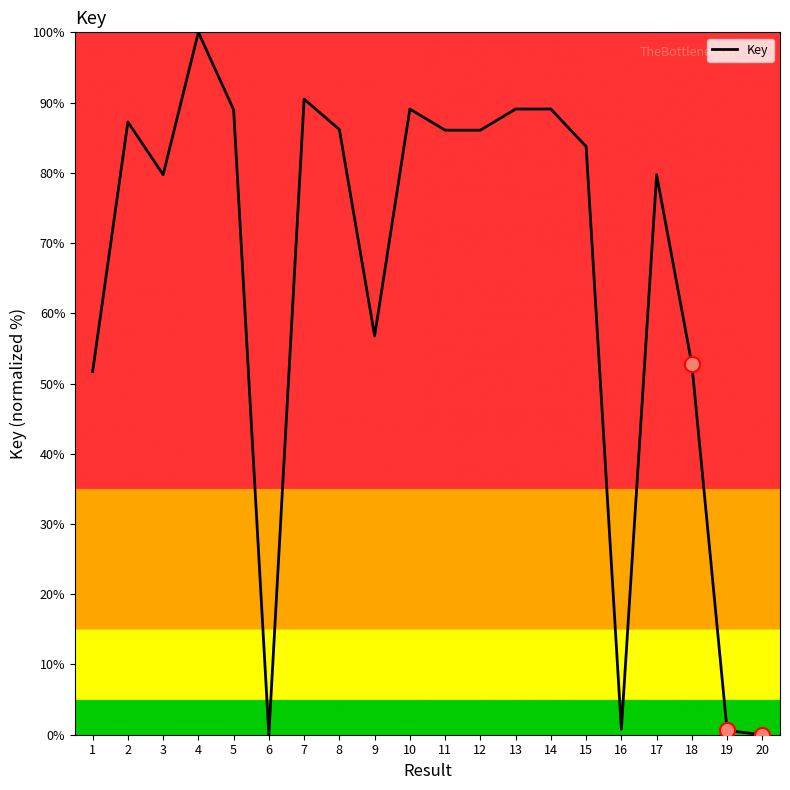

Between 9 and 10, which is larger?

10